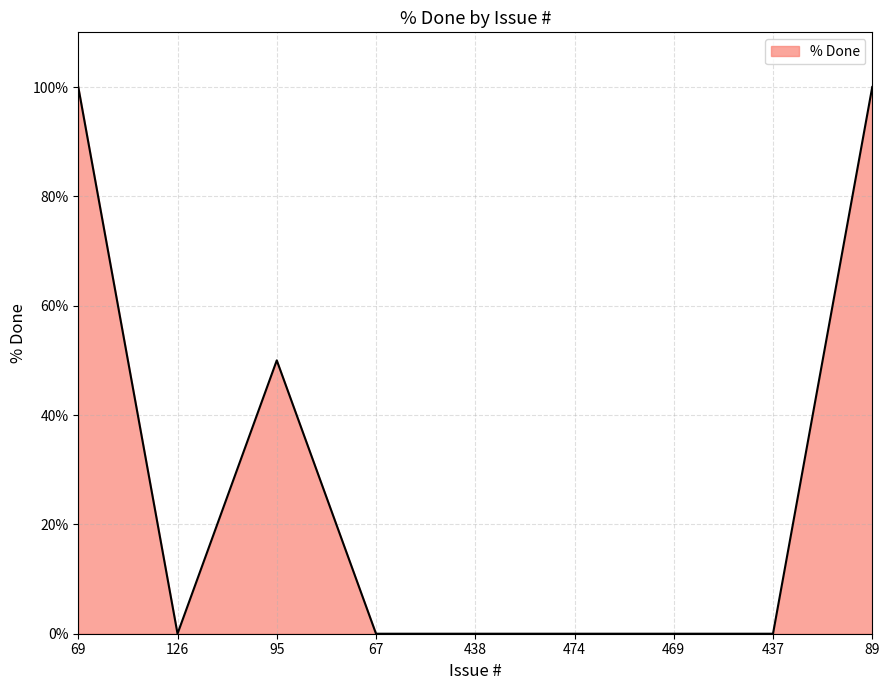

The chart shows a value of 41 at 126. True or false?

False